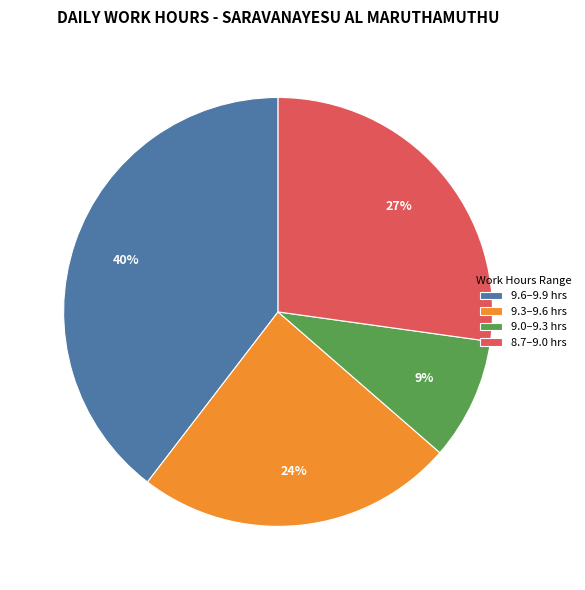

What percentage is the 9.0–9.3 hrs slice, to the nearest percent?

9%